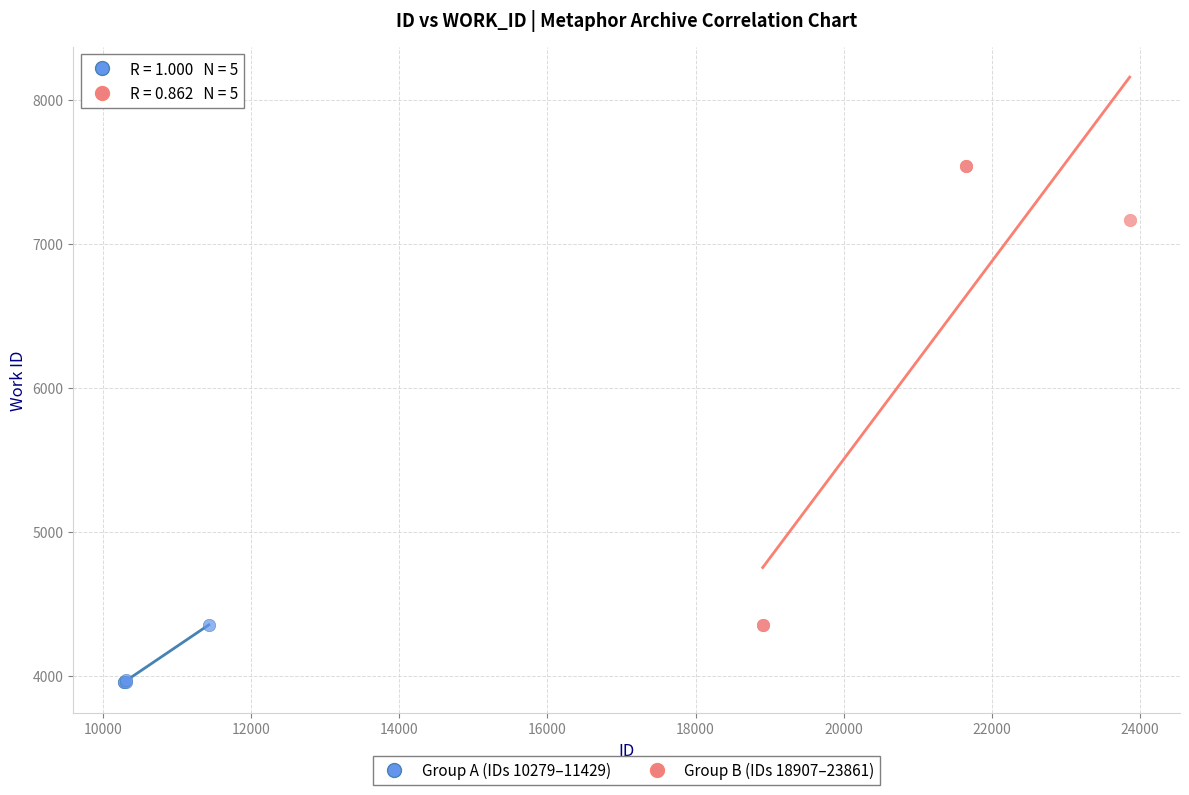

Which series has the largest Y range (max minus min)?

Group B (IDs 18907–23861)